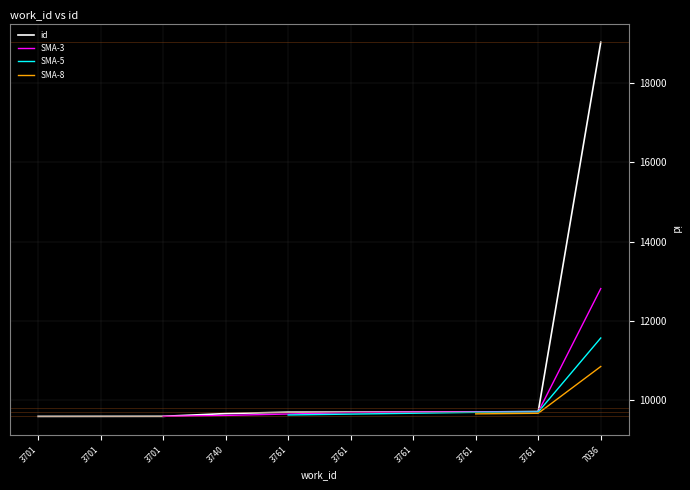

Rank the categories by SMA-8 value from lowest to highest.

3701, 3701, 3701, 3740, 3761, 3761, 3761, 3761, 3761, 7036